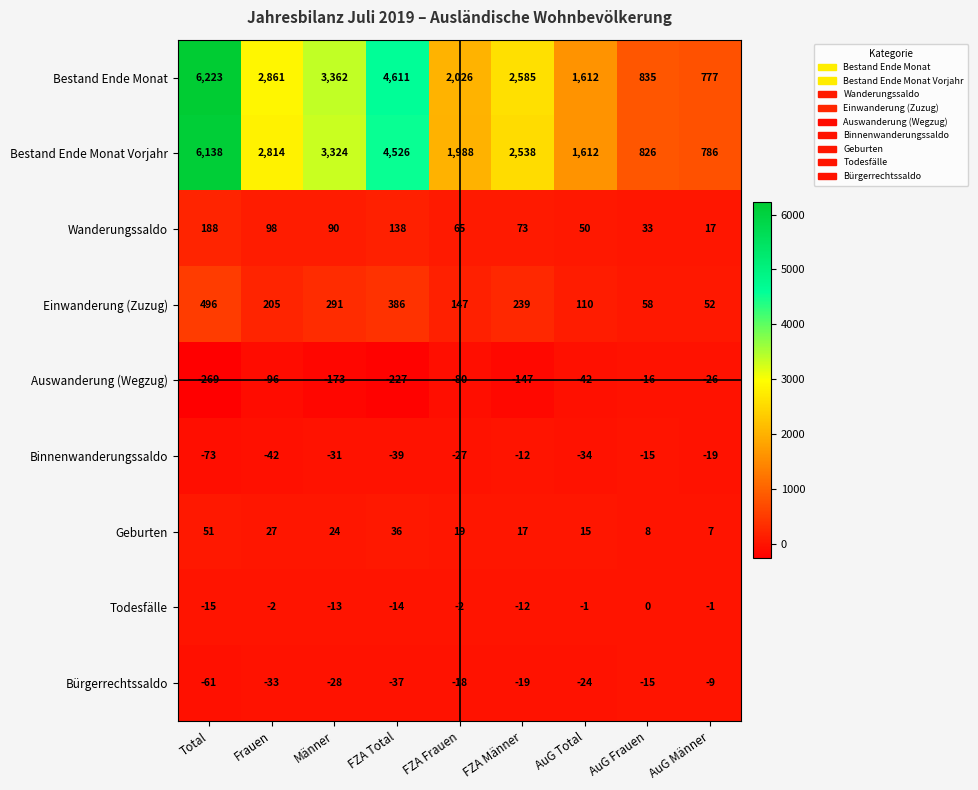

At how many categories does at least one series exceed 5677?

1